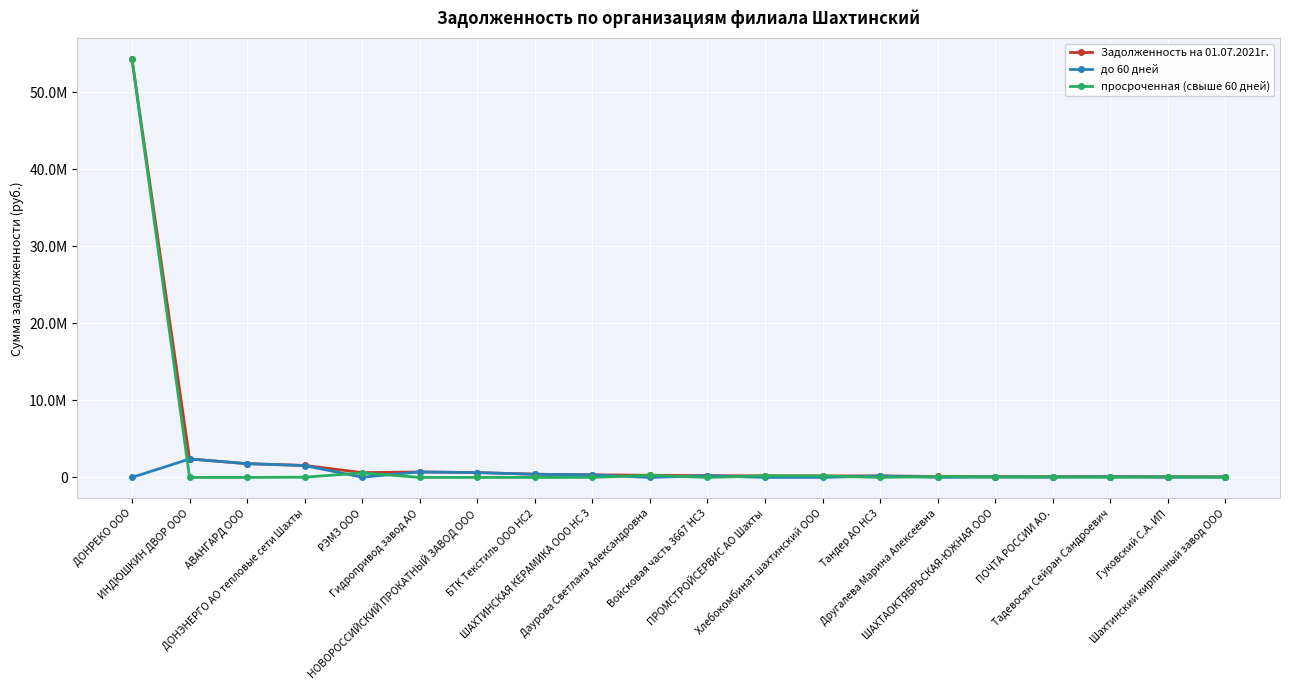

Which label corresponds to the smallest value in the chart?

ДОНРЕКО ООО